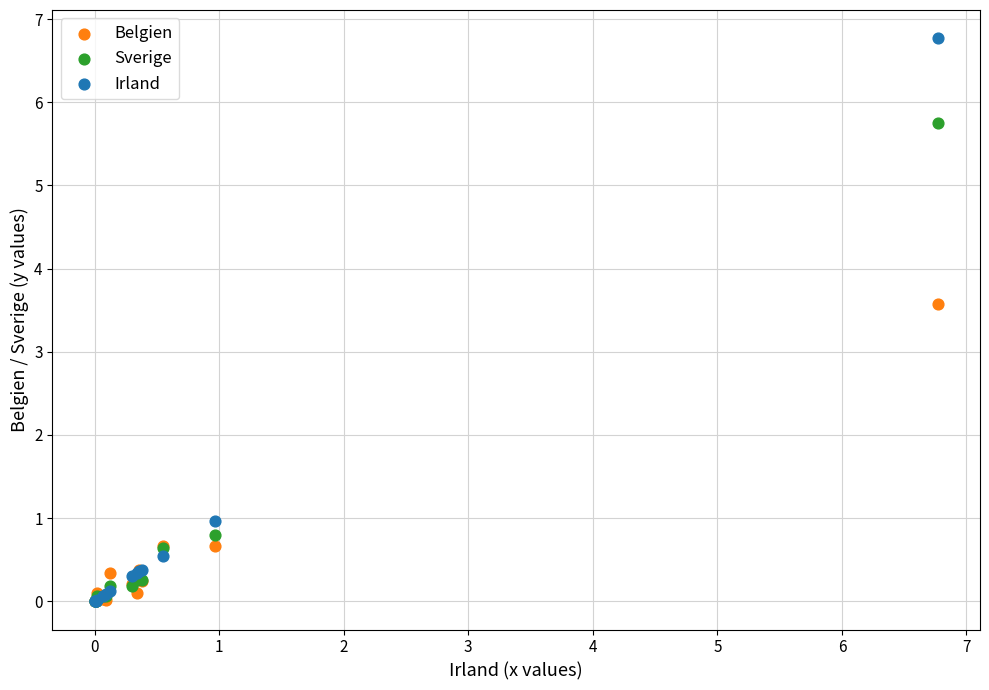

Across all series, what Y value is closest to 3?

3.6